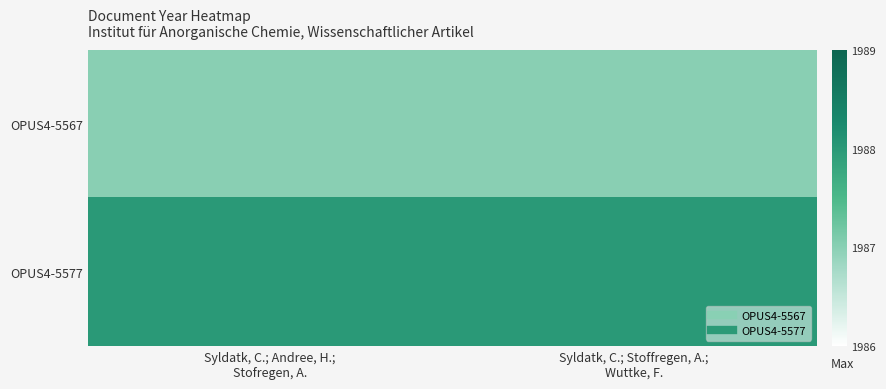

Which series has the widest spread of values?

OPUS4-5567